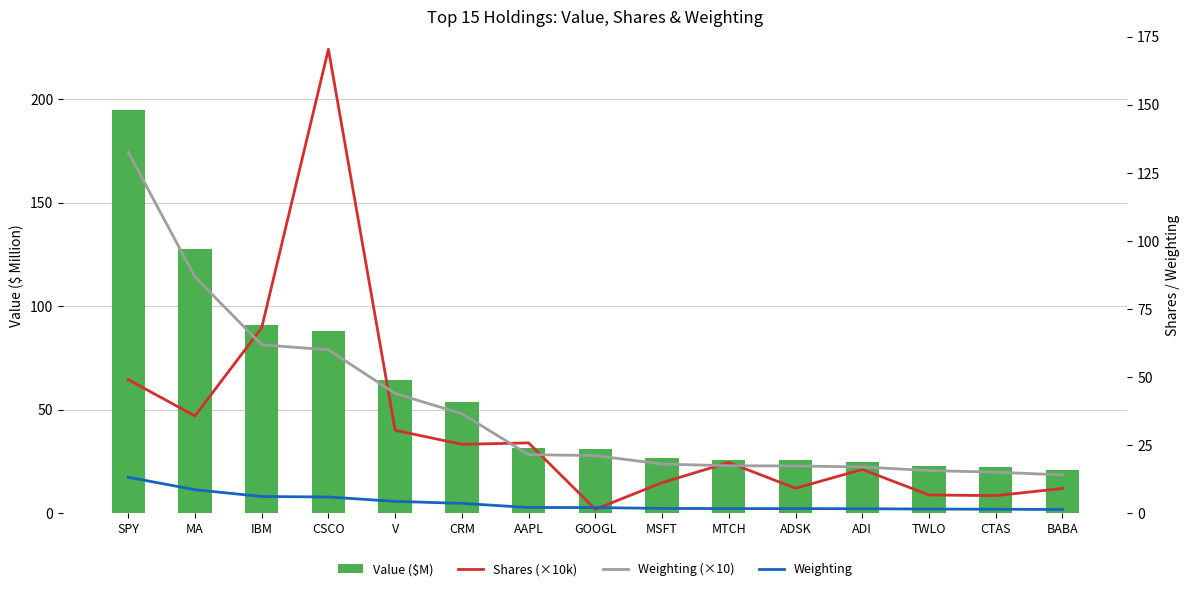

Is the value of Weighting (×10) at ADI greater than the value of Weighting at CRM?

Yes